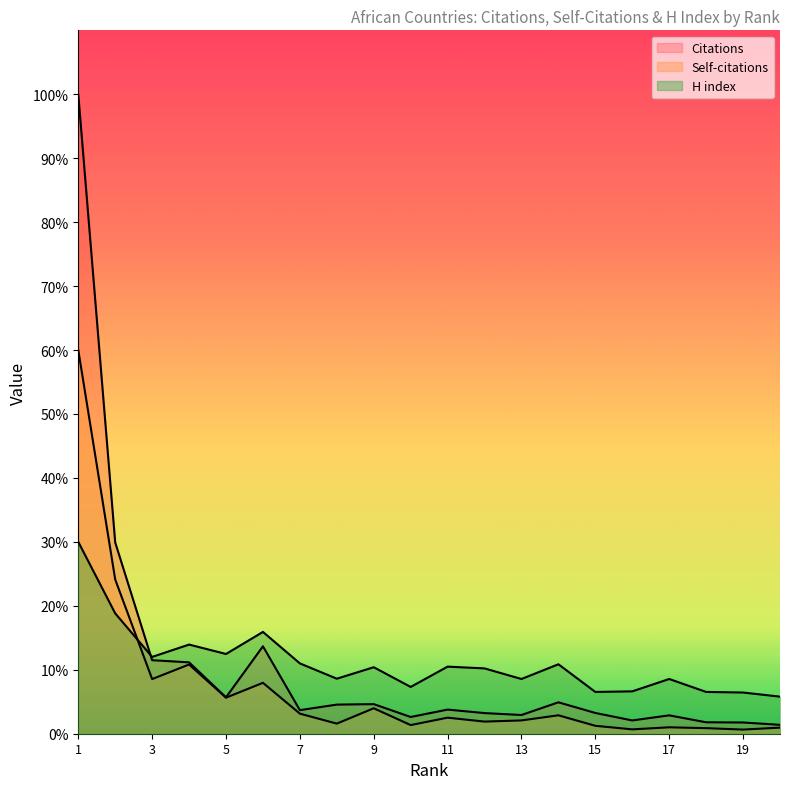

Rank the series at 15 from highest to lowest value.

H index, Citations, Self-citations